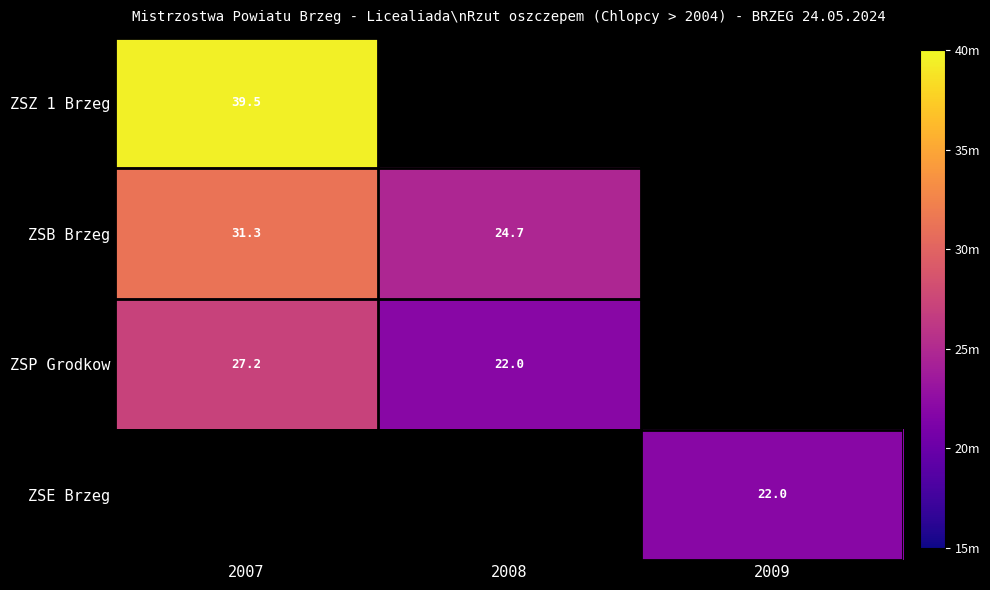

Count the number of data series in this chart.

4